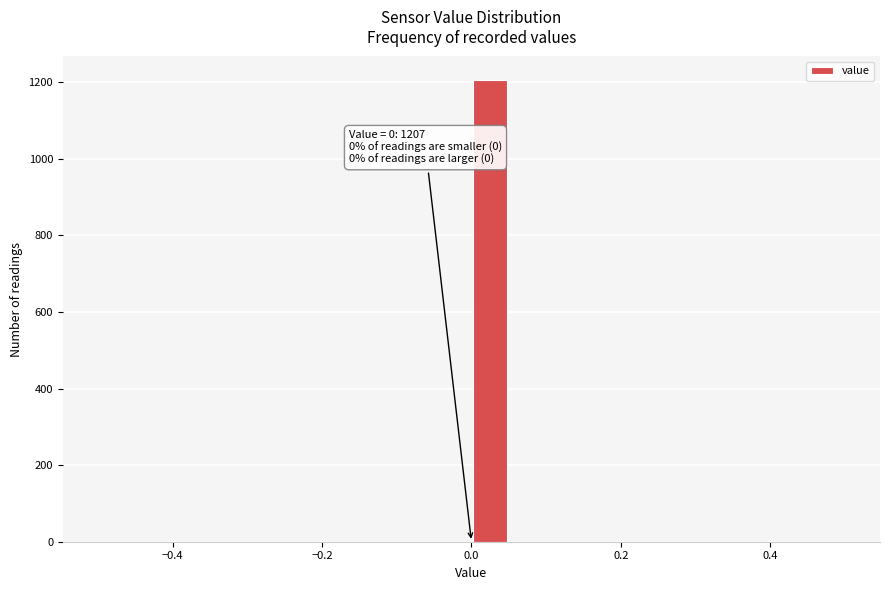

Around what value on the x-axis is the tallest bar? Give the approximate position of its centre, as read against the axis.

0.02